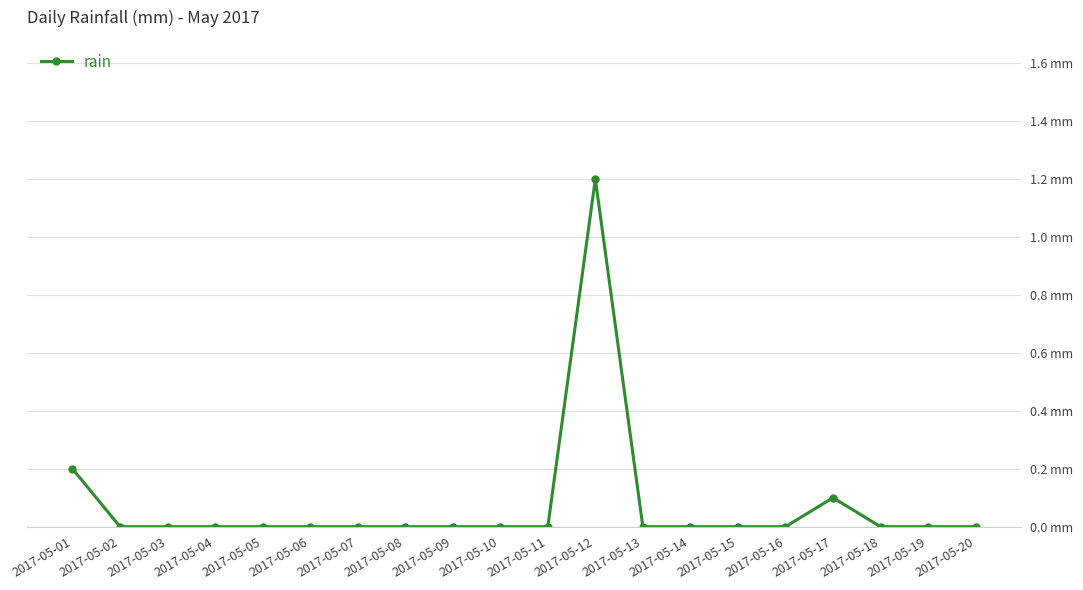

Reading right to left, transcribe all the data shown in this chart.

2017-05-20=0.0	2017-05-19=0.0	2017-05-18=0.0	2017-05-17=0.1	2017-05-16=0.0	2017-05-15=0.0	2017-05-14=0.0	2017-05-13=0.0	2017-05-12=1.2	2017-05-11=0.0	2017-05-10=0.0	2017-05-09=0.0	2017-05-08=0.0	2017-05-07=0.0	2017-05-06=0.0	2017-05-05=0.0	2017-05-04=0.0	2017-05-03=0.0	2017-05-02=0.0	2017-05-01=0.2